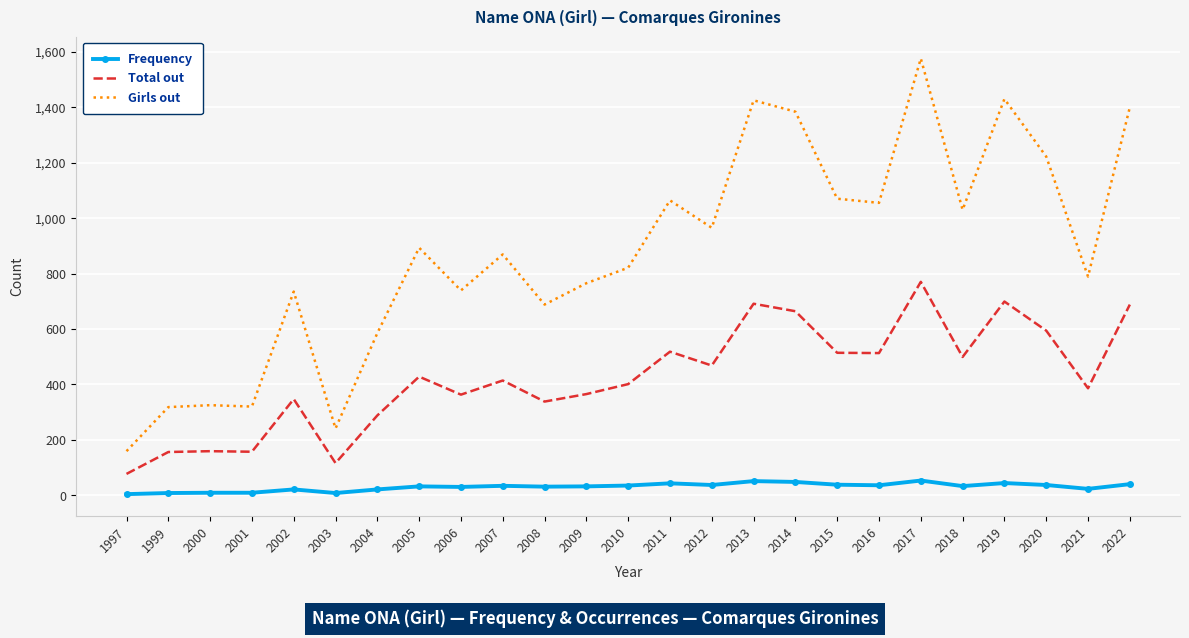

True or false: Girls out and Total out cross at least once.

False